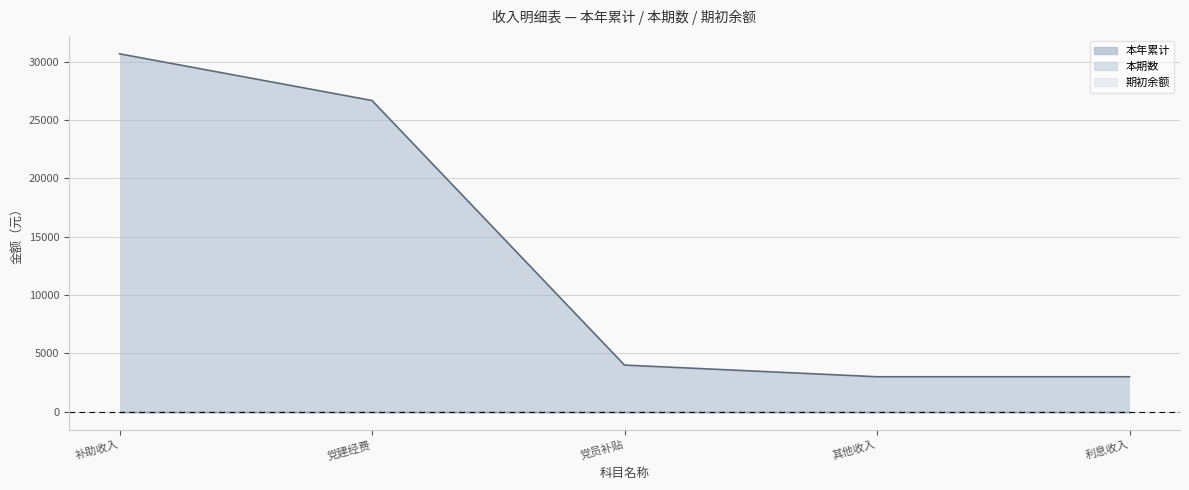

Is the value of 本年累计 at 补助收入 greater than the value of 期初余额 at 补助收入?

Yes